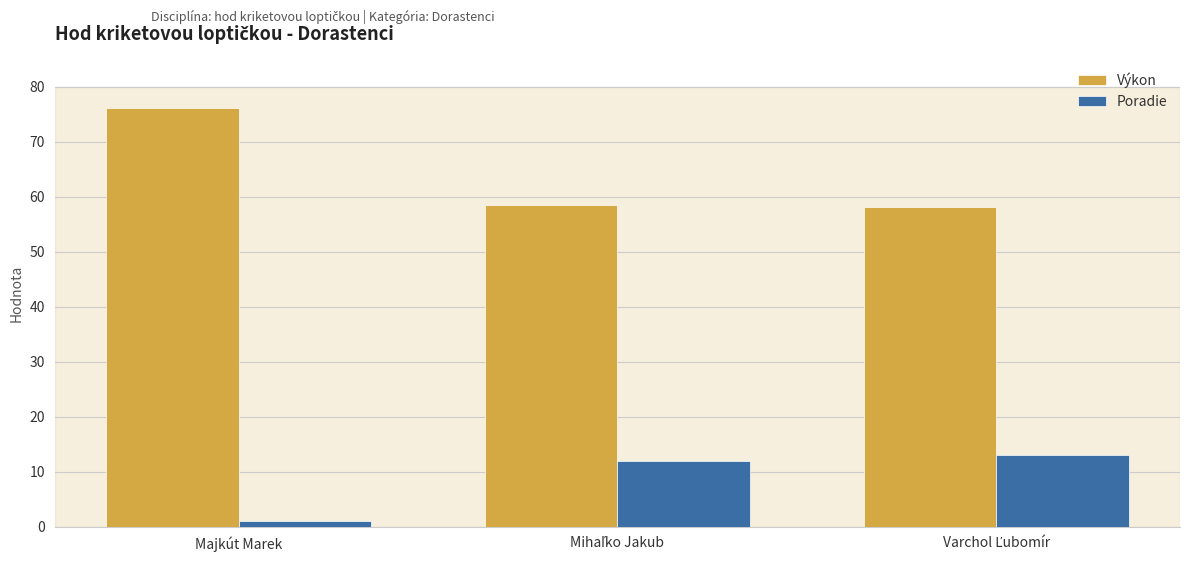

What is the total value across all series at Majkút Marek?

77.1